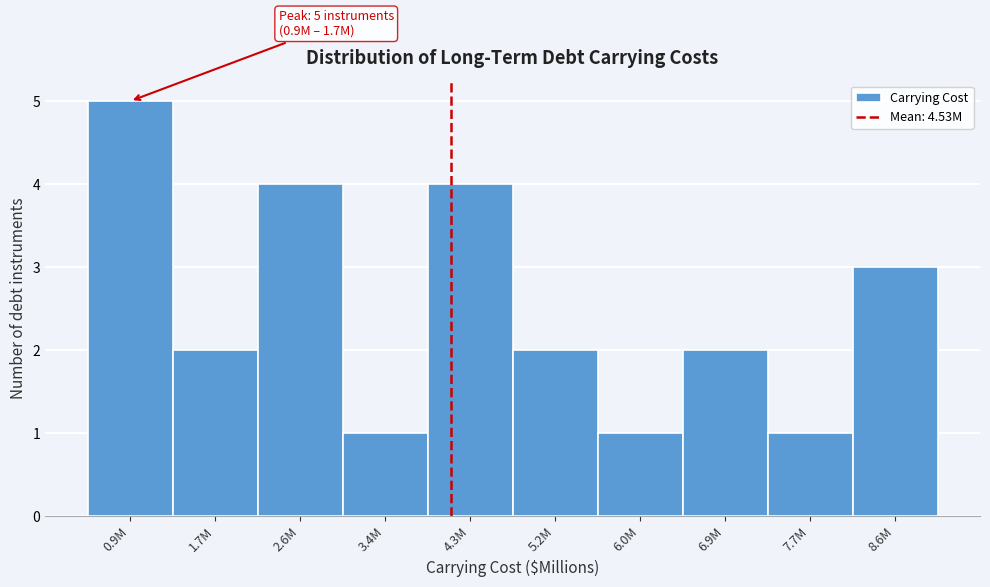

Reading right to left, transcribe all the data shown in this chart.

8.6M=3	7.7M=1	6.9M=2	6.0M=1	5.2M=2	4.3M=4	3.4M=1	2.6M=4	1.7M=2	0.9M=5